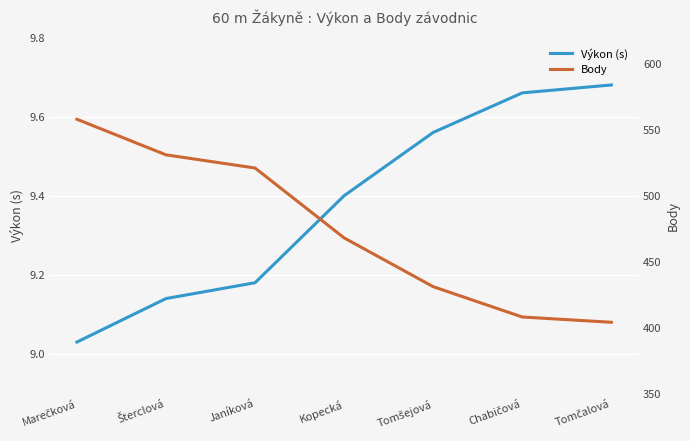

What is the label of the 4th point from the right?

Kopecká